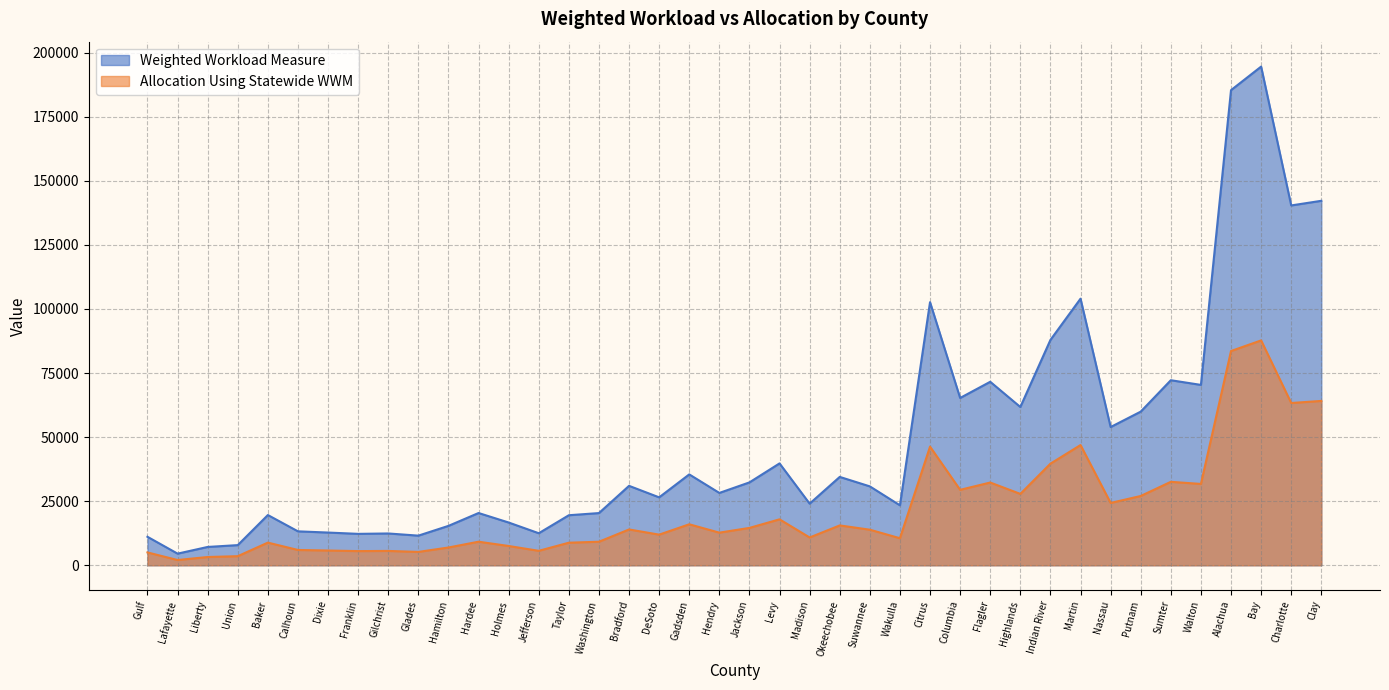

What is the total value across all series at Sumter?

104753.1